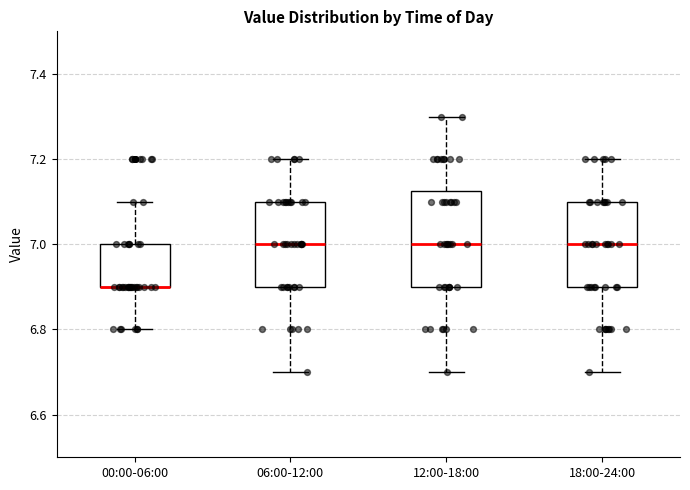

Comparing the boxes themselves (not the whiskers), which one is the tallest?

12:00-18:00